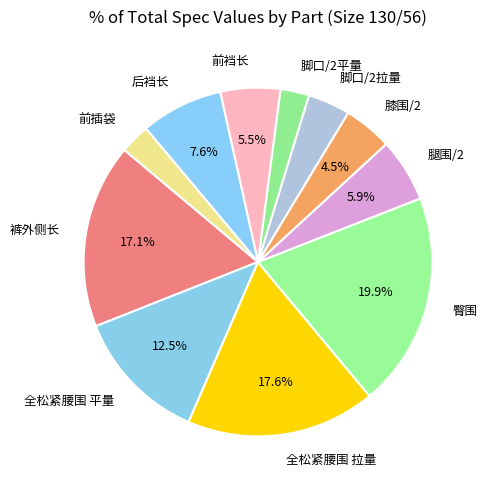

To the nearest percent, what portion does 后裆长 represent?

8%